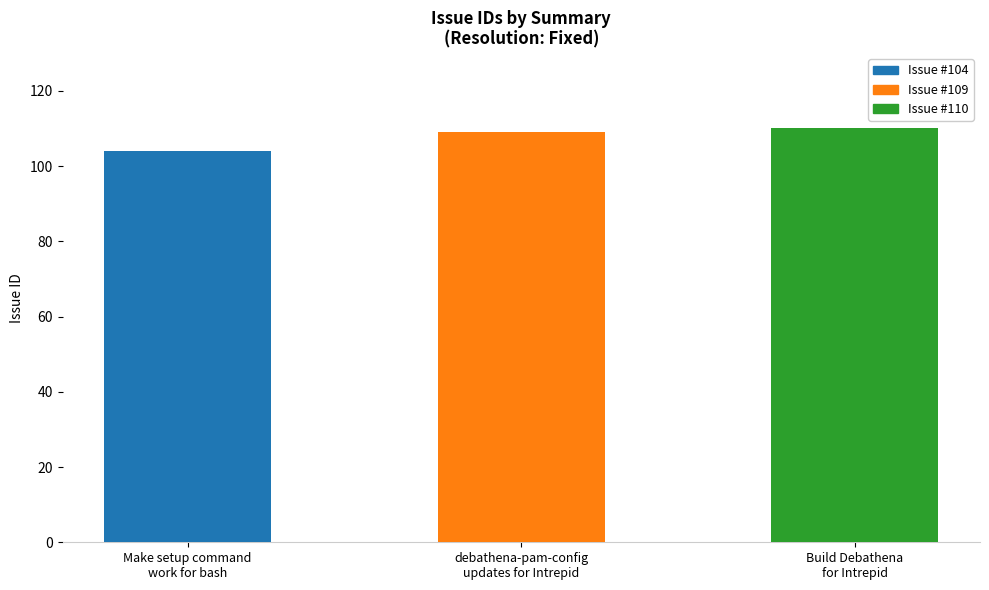

What position from the left is Build Debathena
for Intrepid?

3